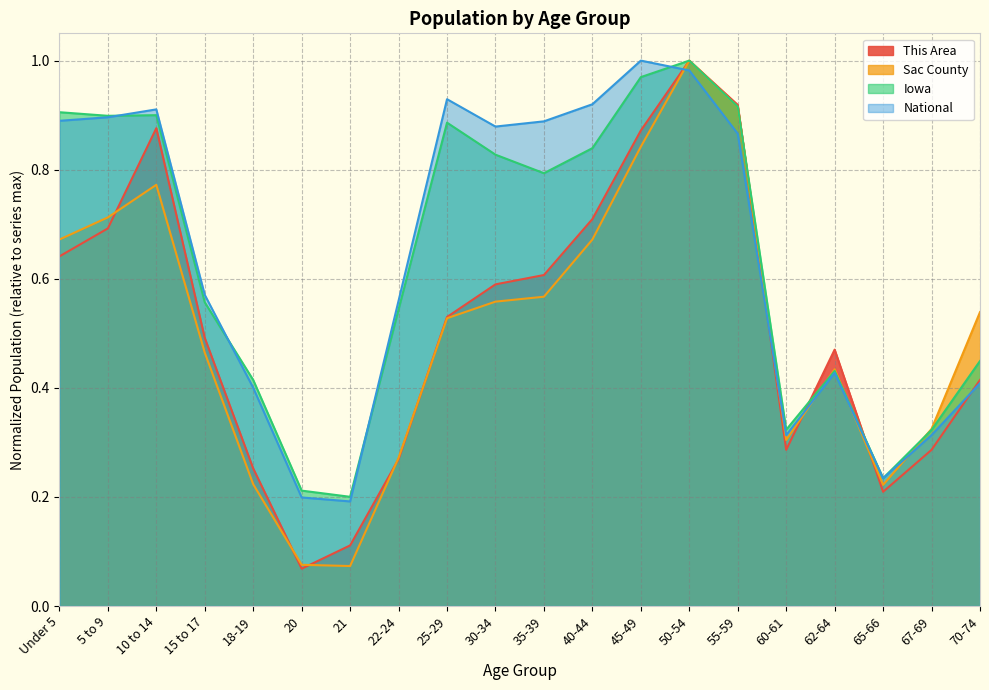

What is the label of the 10th point from the left?

30-34